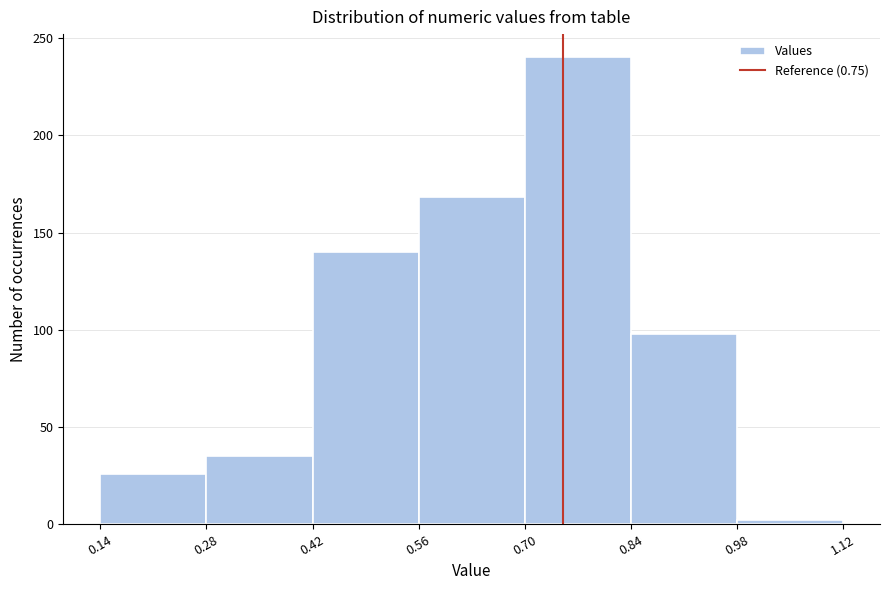

Reading left to right, list every bar in this chart as the range it spans on the x-axis followed by its height. The values are not printed on the chart, so give them approximately, as read against the axis.

0.14 to 0.28: 25
0.28 to 0.42: 35
0.42 to 0.56: 140
0.56 to 0.70: 170
0.70 to 0.84: 240
0.84 to 0.98: 100
0.98 to 1.12: under 5